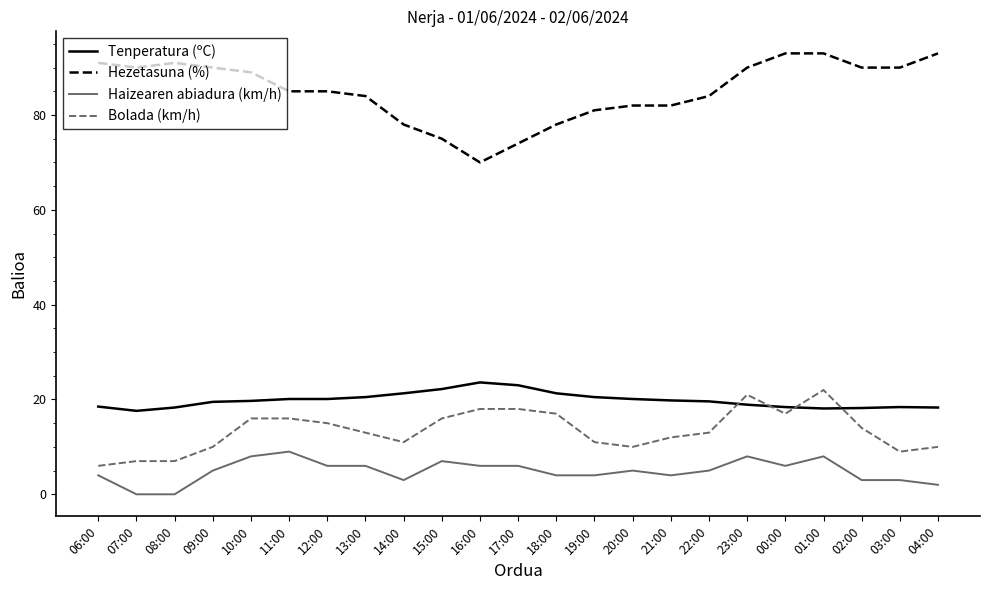

Where is the first local maximum for Haizearen abiadura (km/h)?

11:00